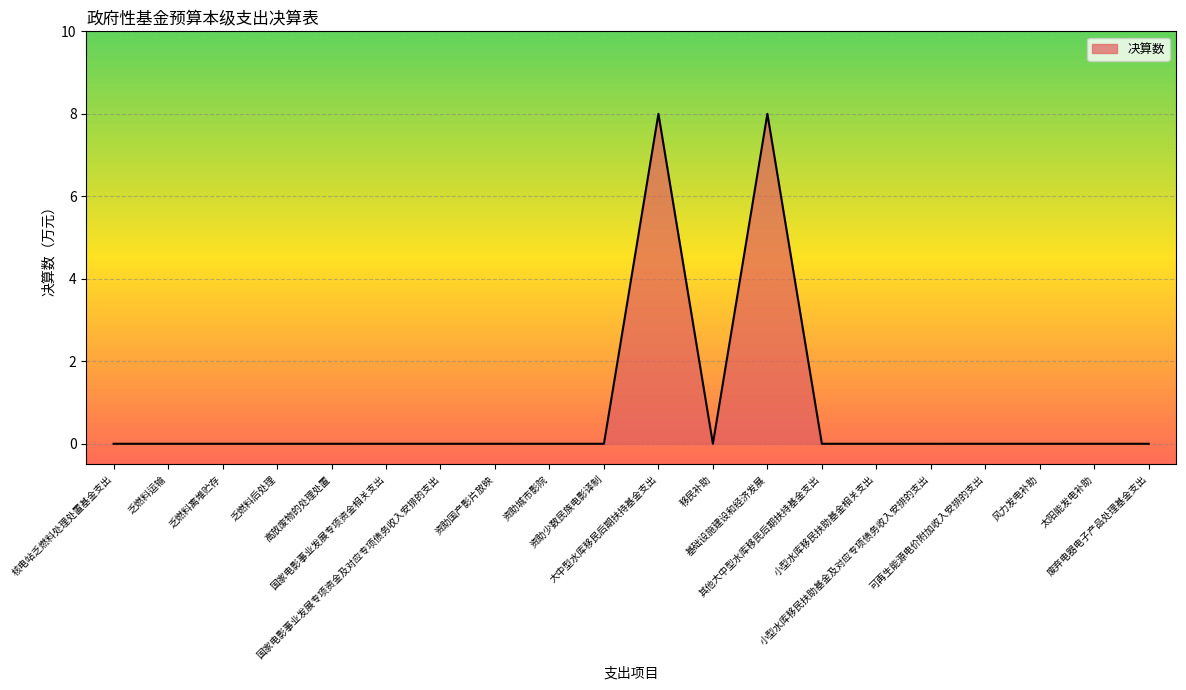

What is the difference between the maximum and minimum values?

8